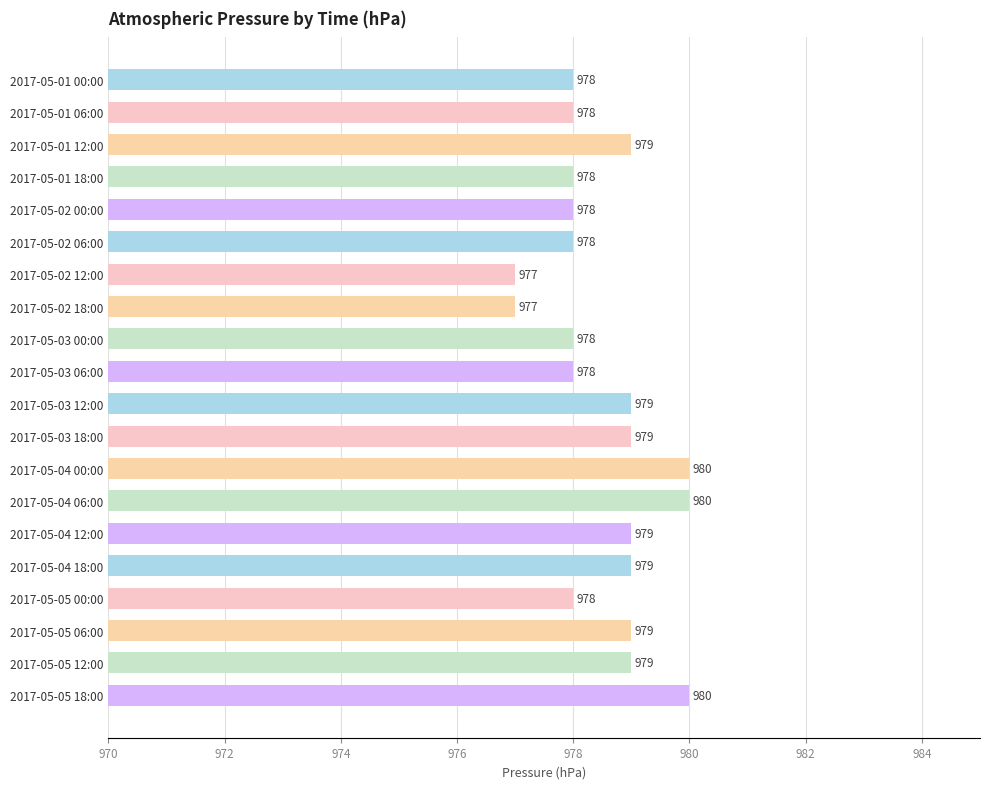

Approximately how many times larger is the value at 2017-05-03 18:00 compared to 2017-05-04 00:00?

1.0